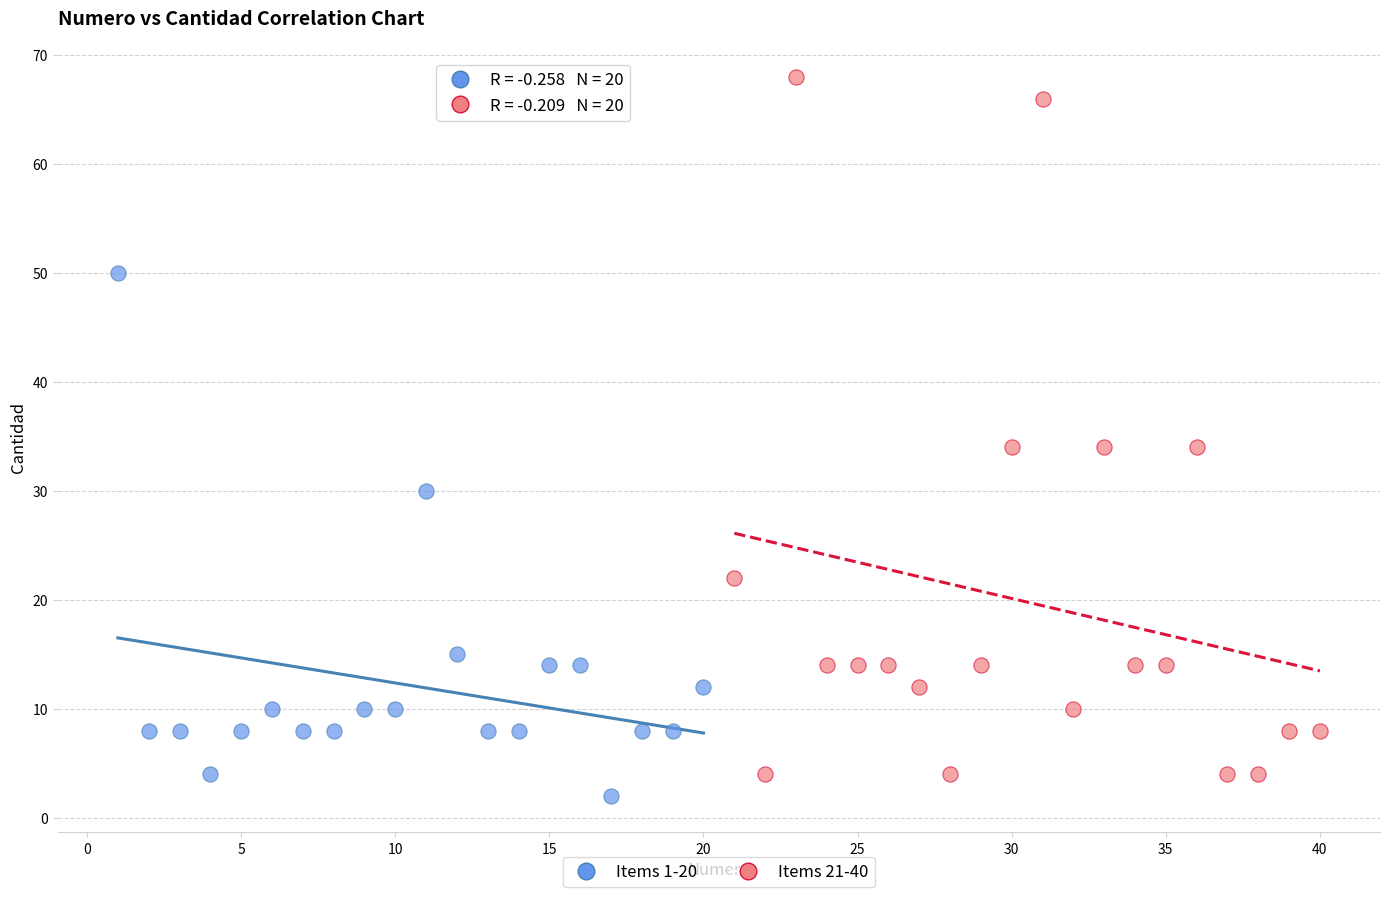

Which series reaches the maximum Y coordinate?

Items 21-40